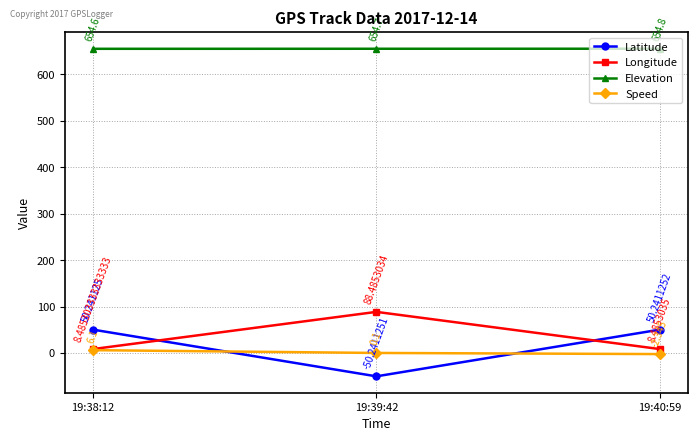

At how many categories does at least one series exceed 195?

3